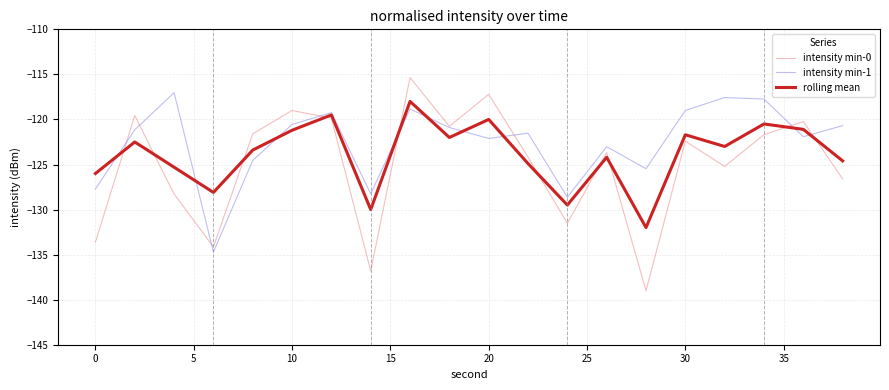

What is the smallest value displayed?

-139.0